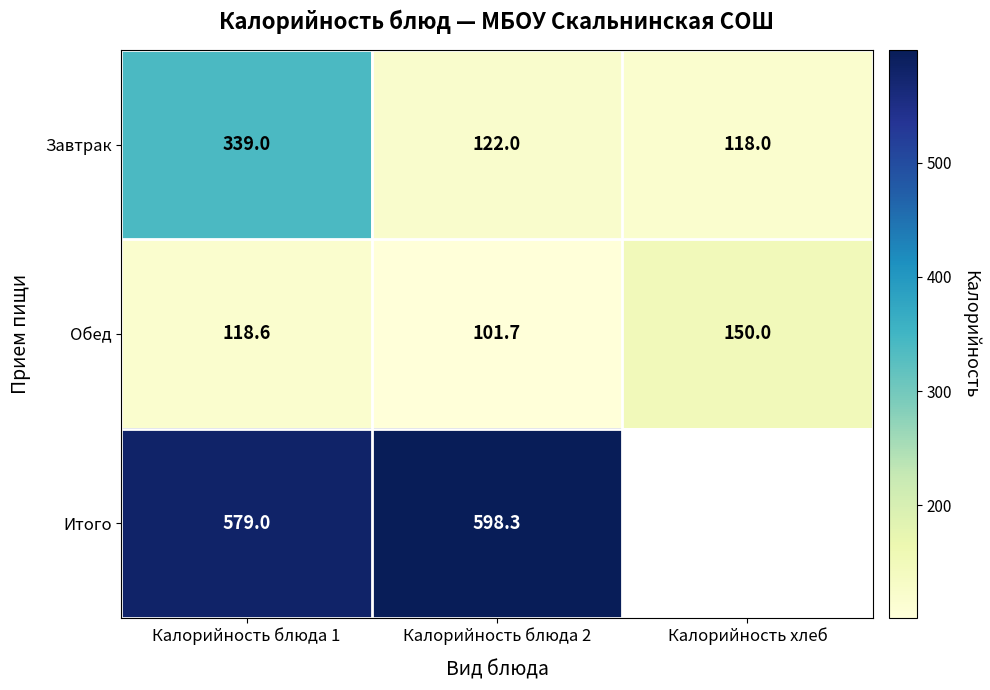

Which category has the highest value across all series?

Калорийность блюда 2